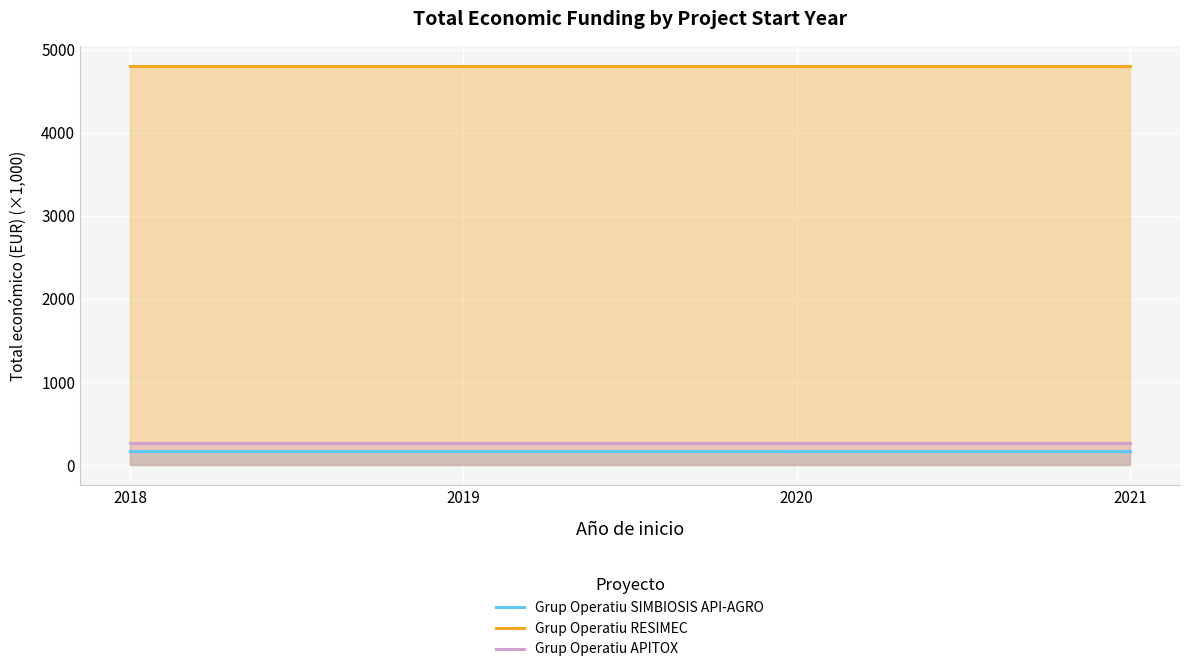

Between 2018 and 2020, which is larger?

2018